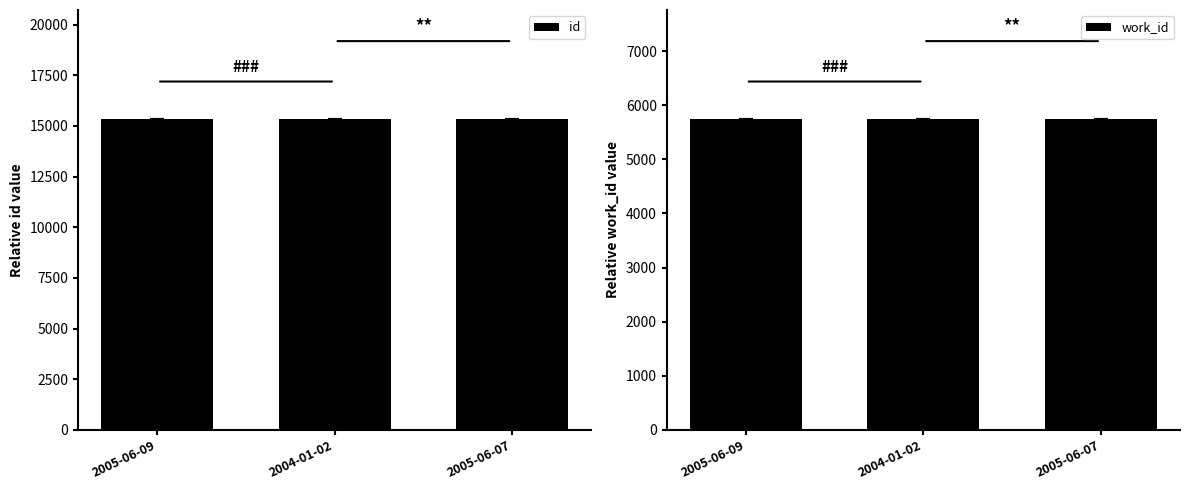

What is the value of the id bar at the 3rd from the left?

15344